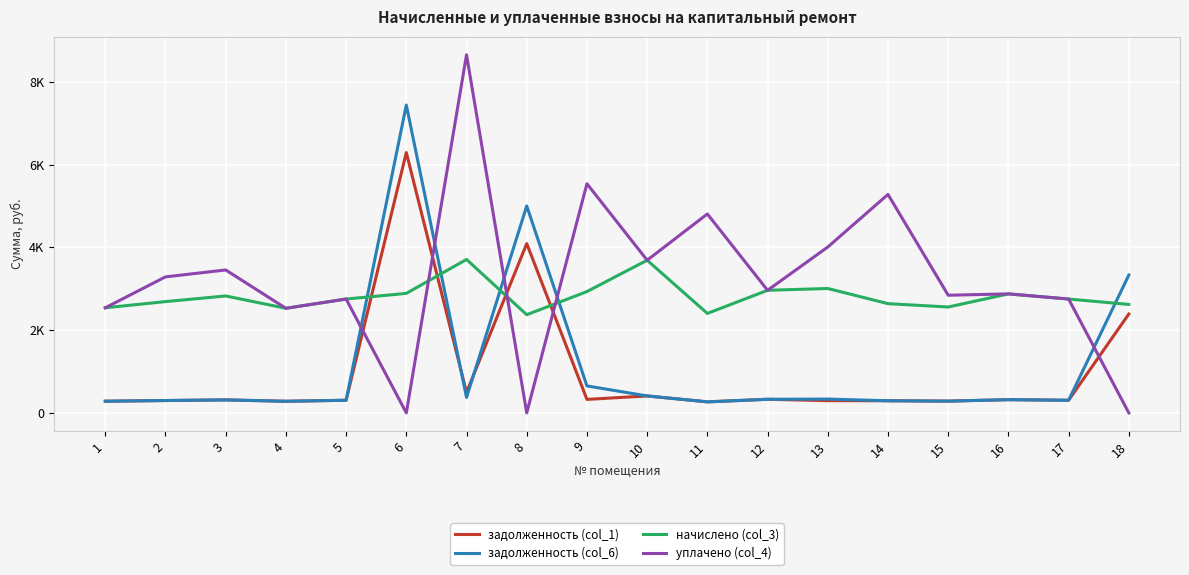

Reading left to right, what are all the values shown in this chart?

задолженность (col_1): 1=282.2	2=298.8	3=313.9	4=280.8	5=305.3	6=6290.4	7=495.6	8=4090.3	9=325.9	10=409.7	11=266.5	12=328.9	13=296.1	14=293.2	15=284.5	16=319.5	17=305.0	18=2389.8
задолженность (col_6): 1=282.2	2=298.8	3=313.9	4=280.8	5=305.3	6=7438.8	7=373.9	8=5000.7	9=651.4	10=409.9	11=267.0	12=329.1	13=334.0	14=293.2	15=284.3	16=319.5	17=305.7	18=3330.3
начислено (col_3): 1=2539.9	2=2688.9	3=2825.6	4=2527.5	5=2751.0	6=2887.7	7=3707.4	8=2372.2	9=2931.1	10=3688.7	11=2403.3	12=2962.2	13=3005.6	14=2639.2	15=2558.5	16=2875.2	17=2751.0	18=2620.6
уплачено (col_4): 1=2539.9	2=3286.5	3=3453.4	4=2527.5	5=2751.4	6=0.0	7=8652.8	8=0.0	9=5536.6	10=3688.7	11=4806.5	12=2962.2	13=4007.5	14=5278.5	15=2842.8	16=2875.2	17=2751.0	18=0.0